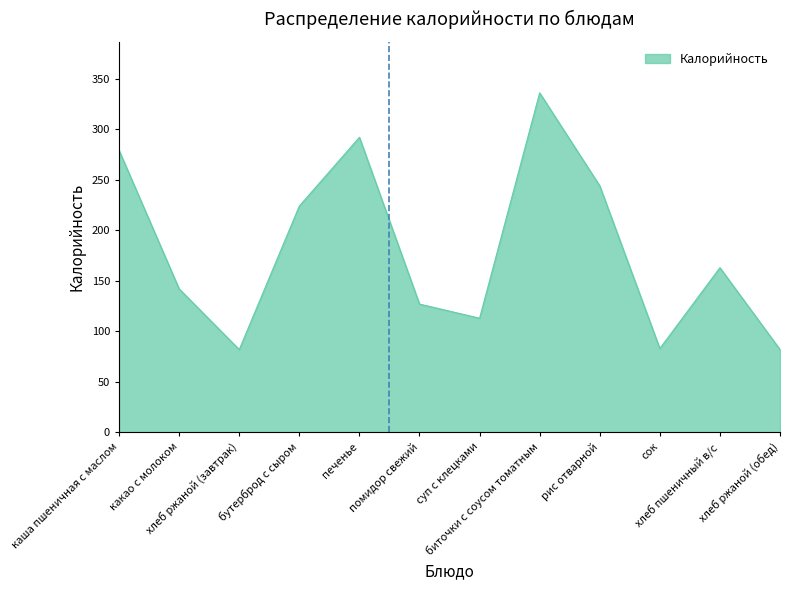

Count the number of categories in the chart.

12